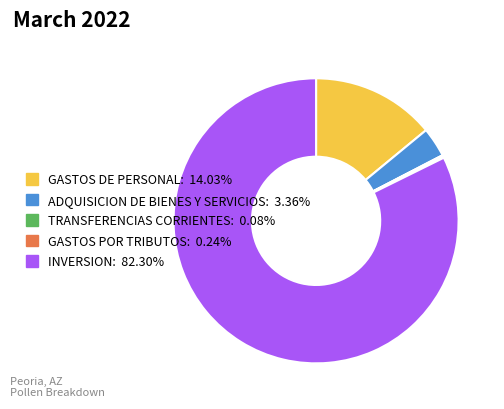

Which category has the biggest portion of the pie?

INVERSION